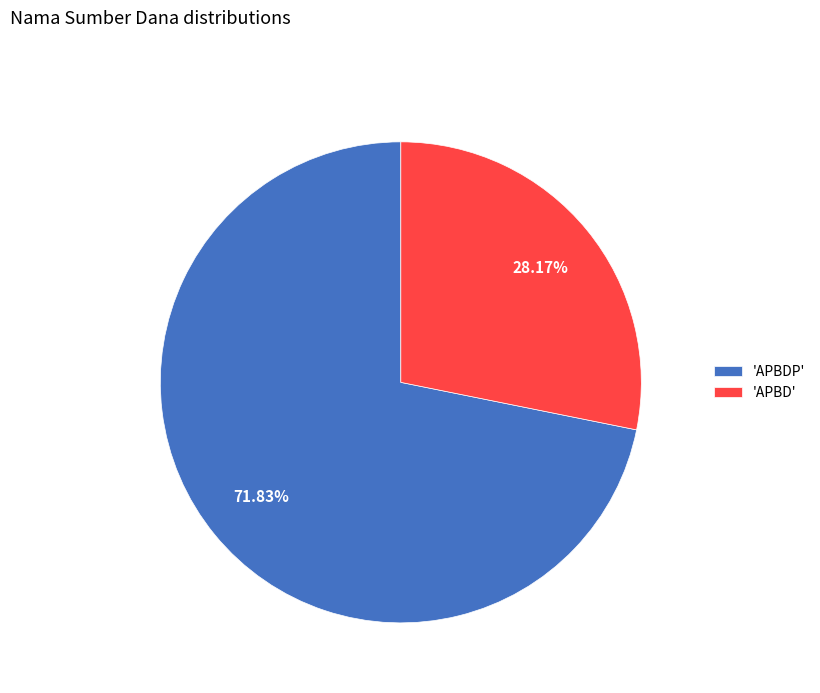

Between 'APBDP' and 'APBD', which is larger?

'APBDP'